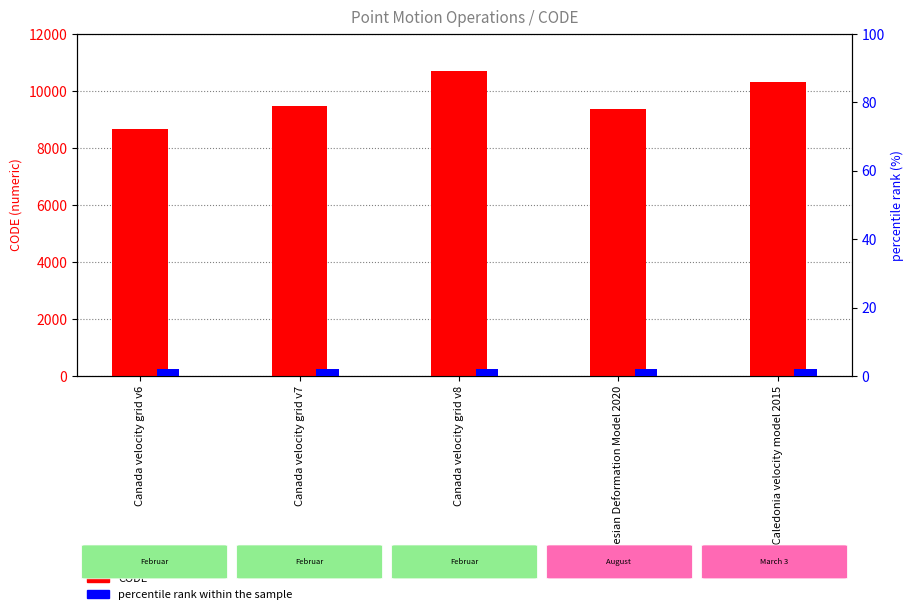

What is the sum of the percentile rank within the sample values at Canada velocity grid v8 and Canada velocity grid v7?

4